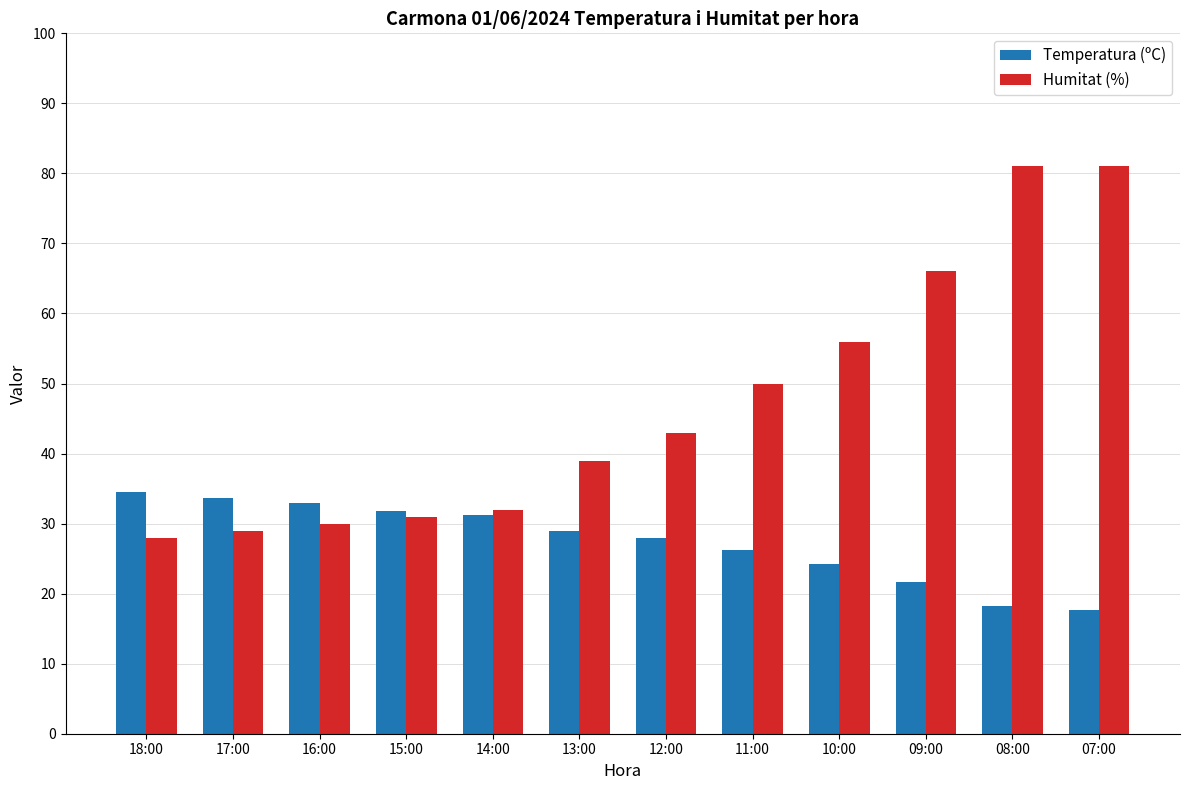

Reading left to right, list all the values displayed in this chart.

Temperatura (ºC): 34.5	33.6	32.9	31.8	31.2	29.0	28.0	26.2	24.3	21.7	18.3	17.6
Humitat (%): 28.0	29.0	30.0	31.0	32.0	39.0	43.0	50.0	56.0	66.0	81.0	81.0